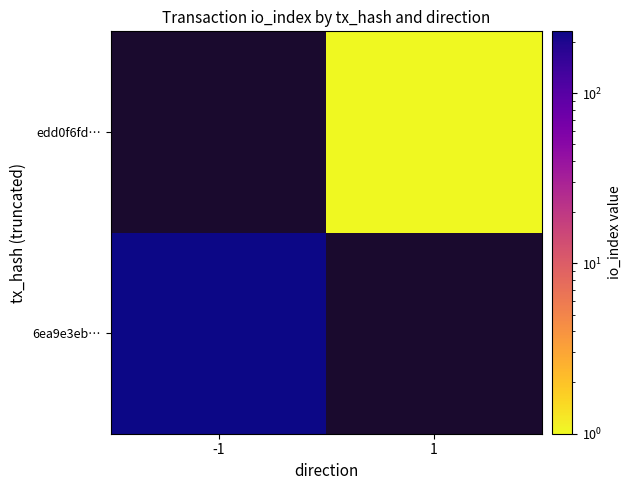

Count the number of categories in the chart.

2